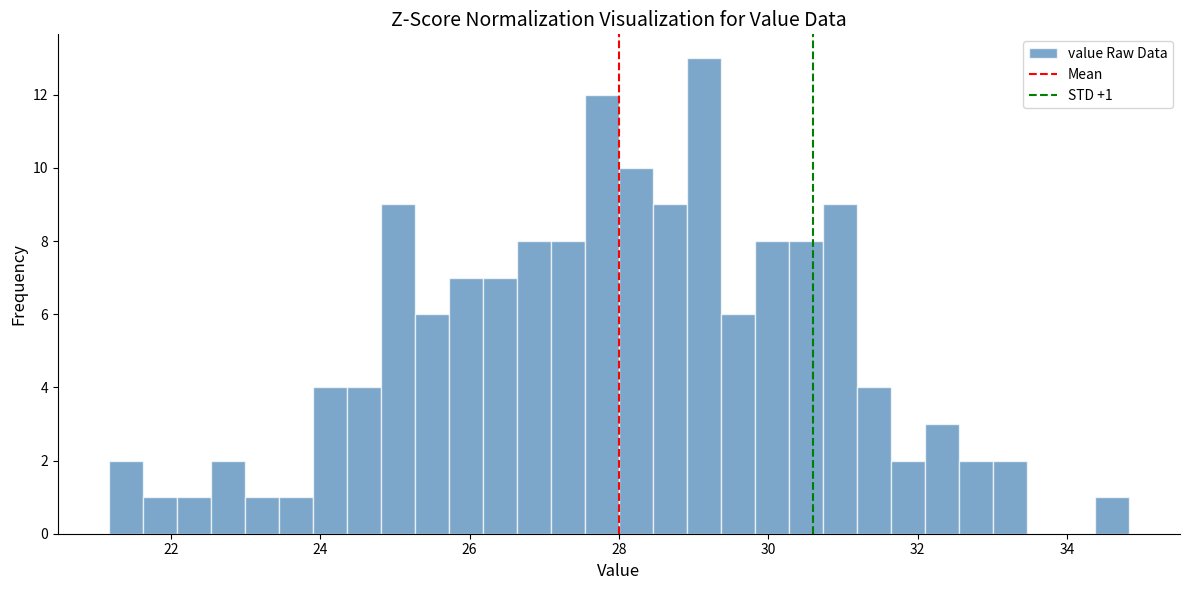

Read against the x-axis, roughly where is the centre of the tallest bar?

29.2